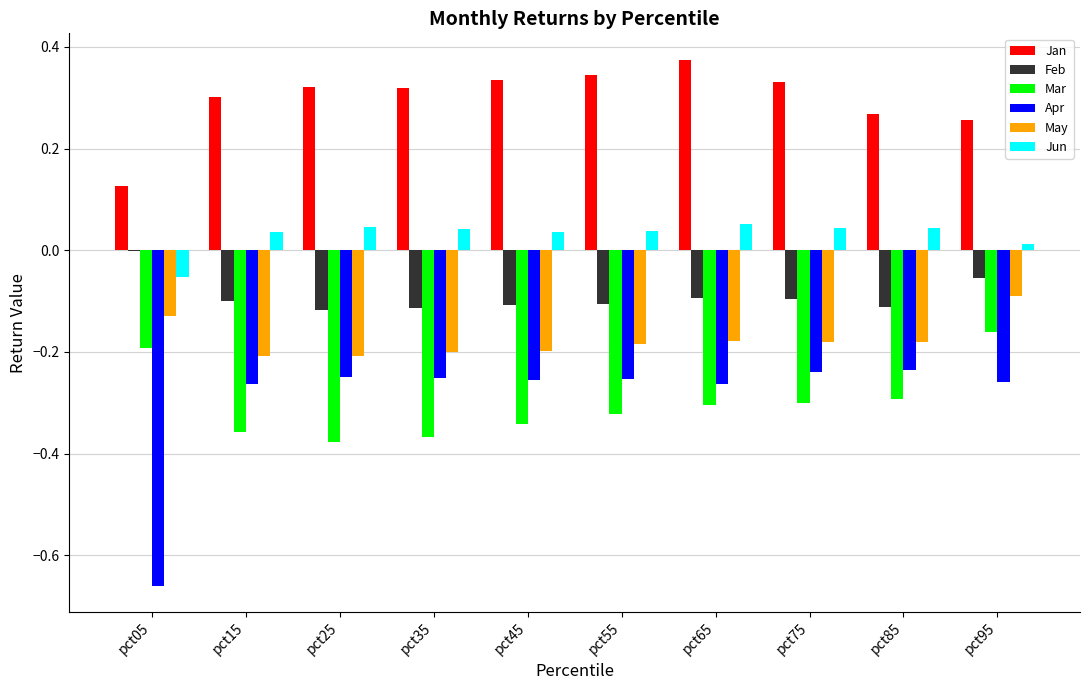

The value of Apr at pct45 is -0.3. True or false?

True